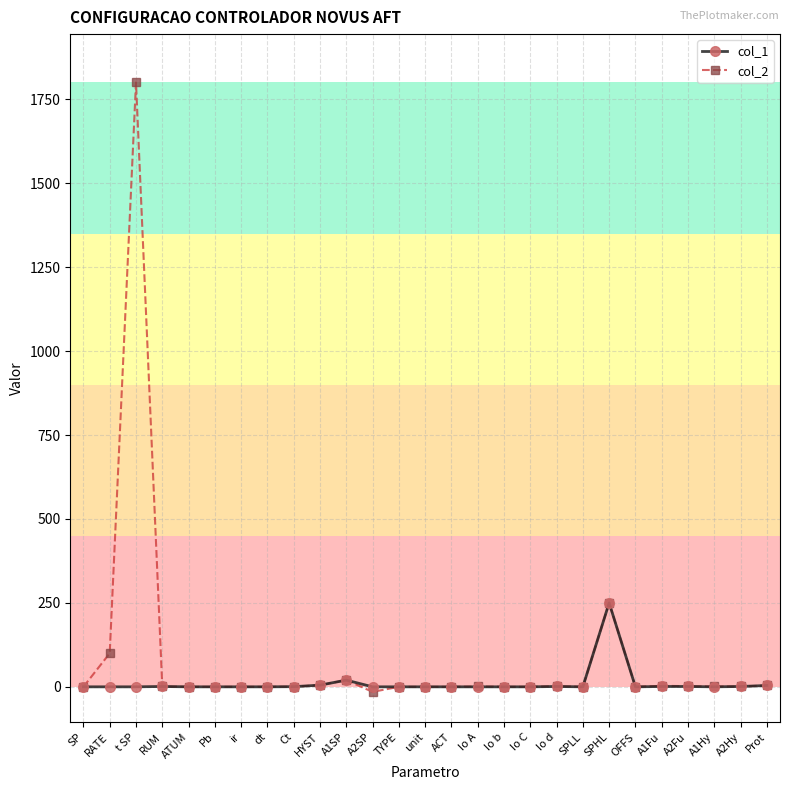

What is the sum of all col_2 values?

2175.3